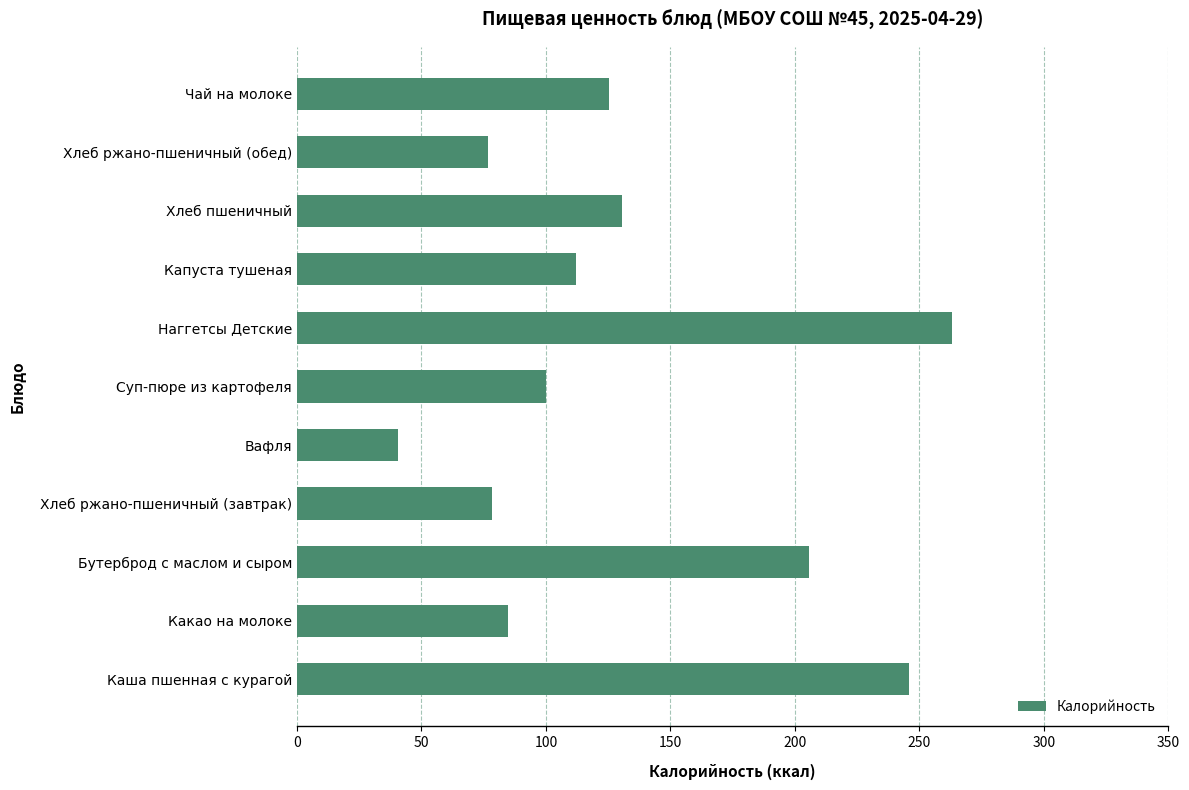

What value does the data have at Хлеб пшеничный?

130.4